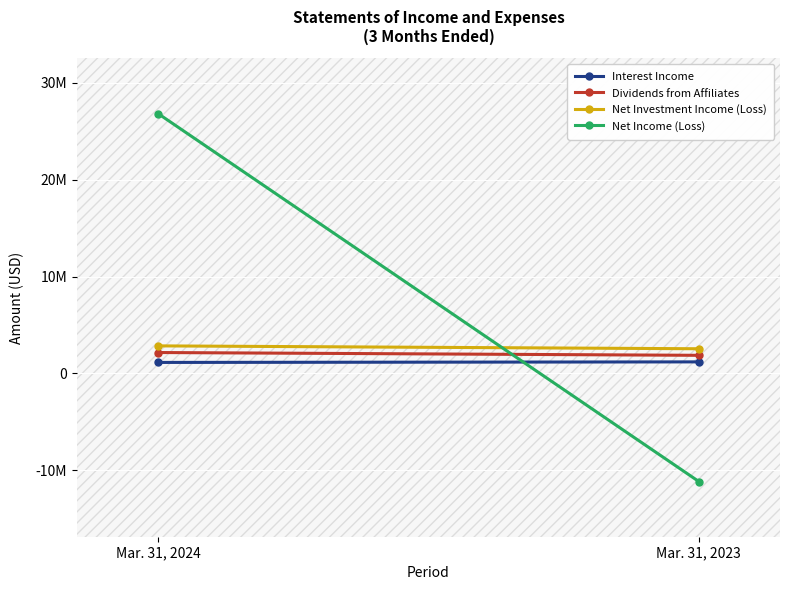

Count the number of categories in the chart.

2